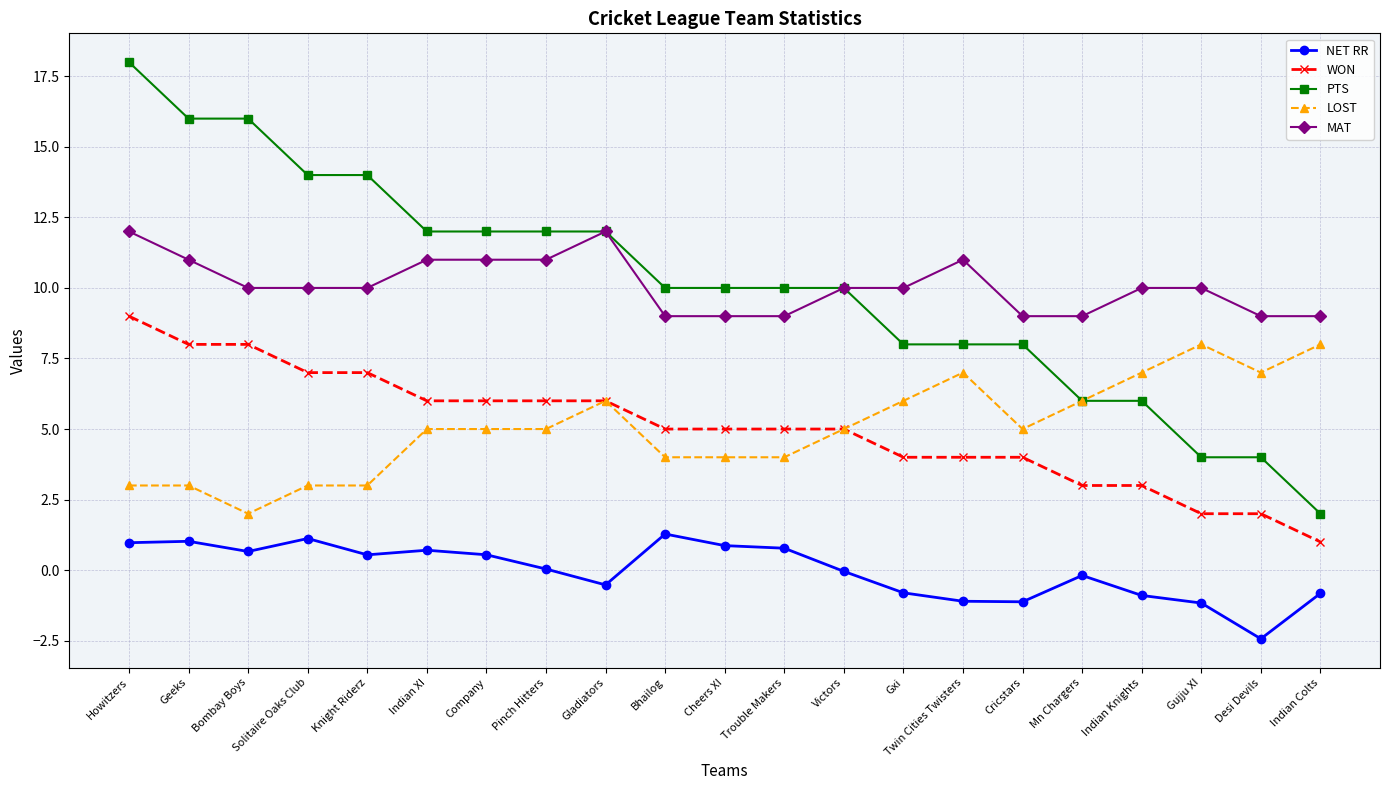

Which series changed the most between Bombay Boys and Gujju XI?

PTS